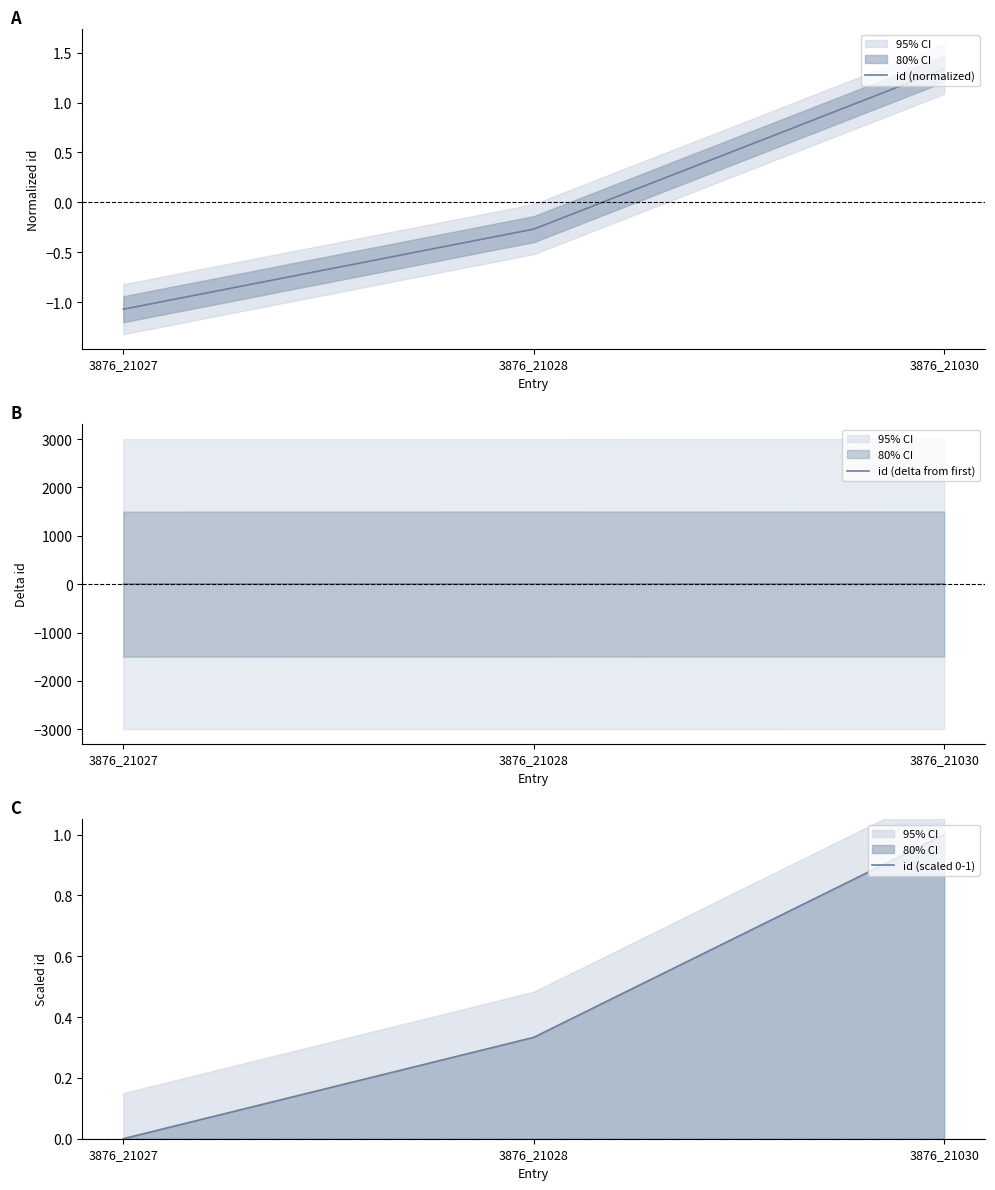

Reading left to right, transcribe all the data shown in this chart.

id (normalized): 3876_21027=-1.1	3876_21028=-0.3	3876_21030=1.3
id (delta from first): 3876_21027=0.0	3876_21028=1.0	3876_21030=3.0
id (scaled 0-1): 3876_21027=0.0	3876_21028=0.3	3876_21030=1.0